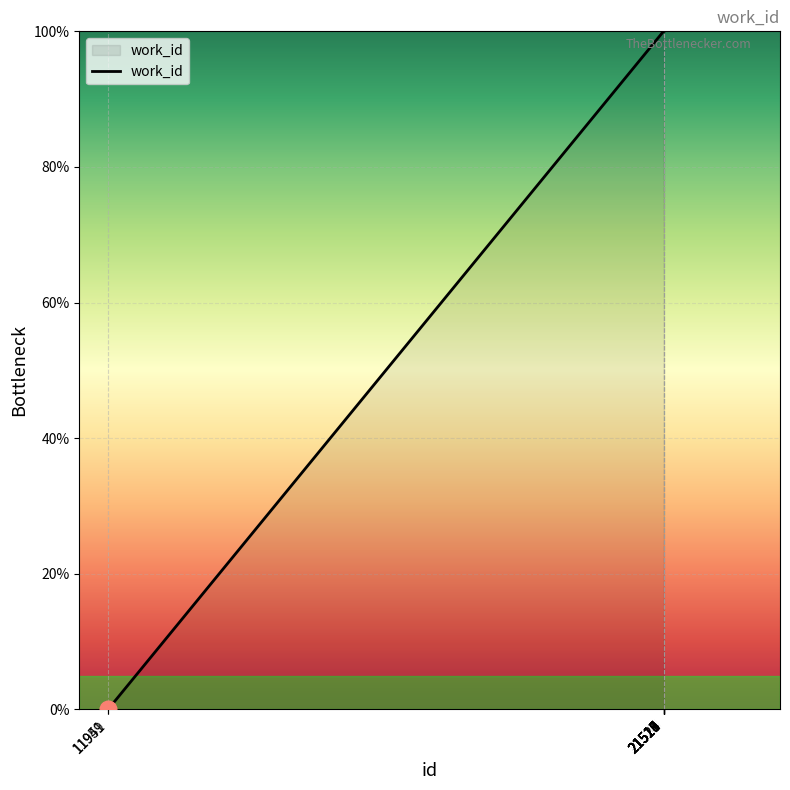

What is the average value?

80.0